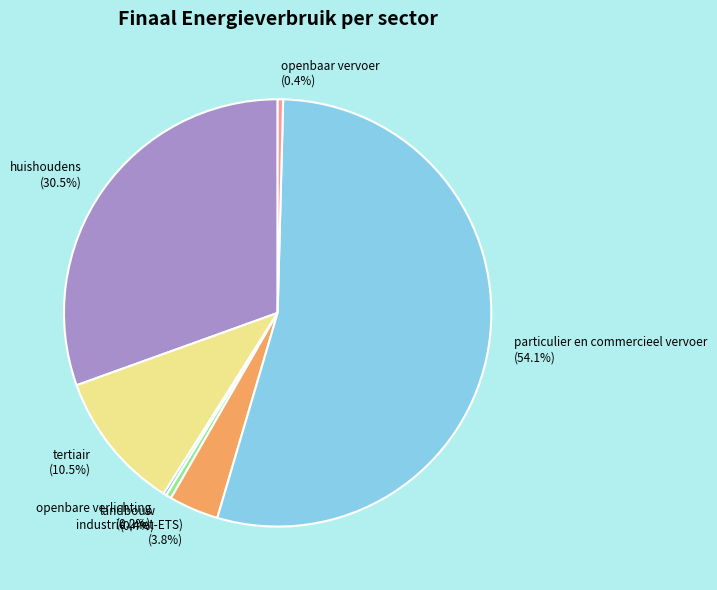

What is the ratio of the value at landbouw to the value at openbaar vervoer?

1.0